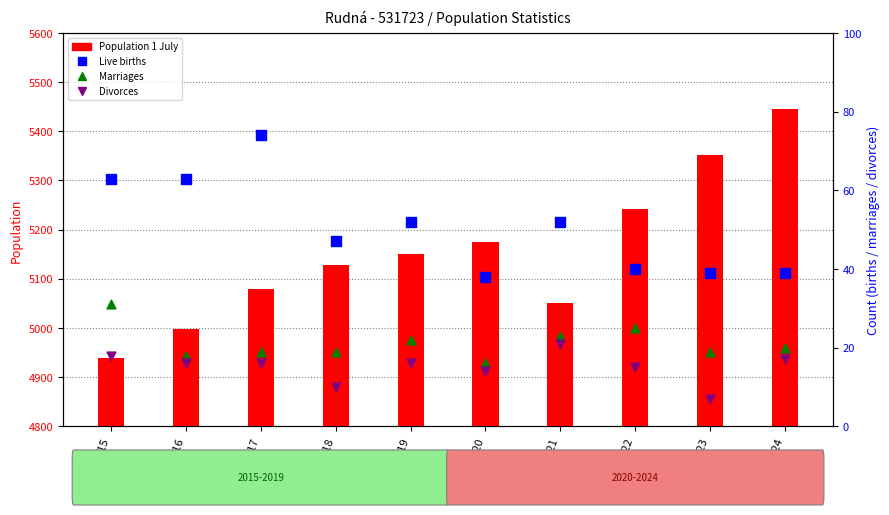

At which category is the sum across all series the highest?

2024